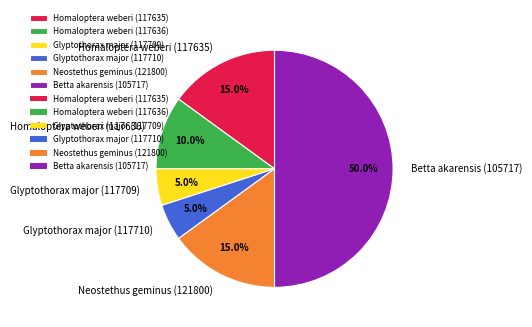

Which slice is the largest?

Betta akarensis (105717)